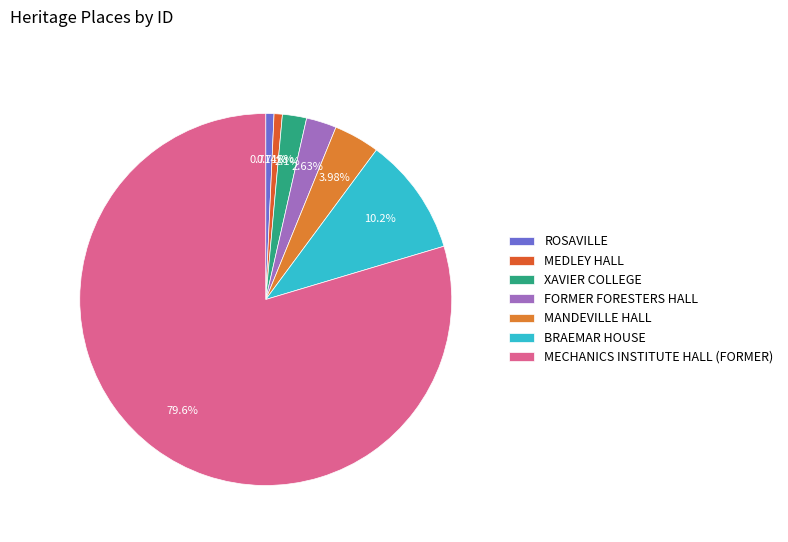

Rank the categories by value from lowest to highest.

ROSAVILLE, MEDLEY HALL, XAVIER COLLEGE, FORMER FORESTERS HALL, MANDEVILLE HALL, BRAEMAR HOUSE, MECHANICS INSTITUTE HALL (FORMER)